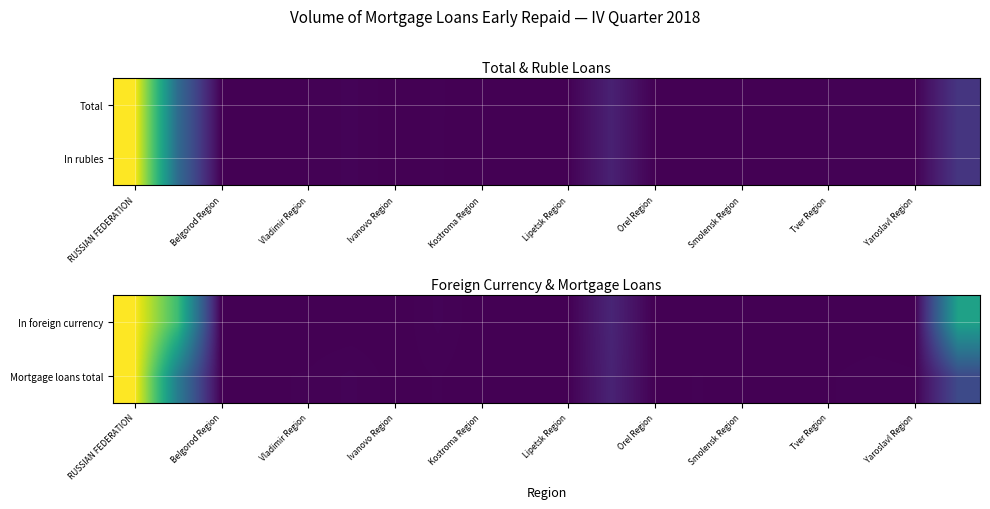

What is the average value of the Mortgage loans total series?

0.1